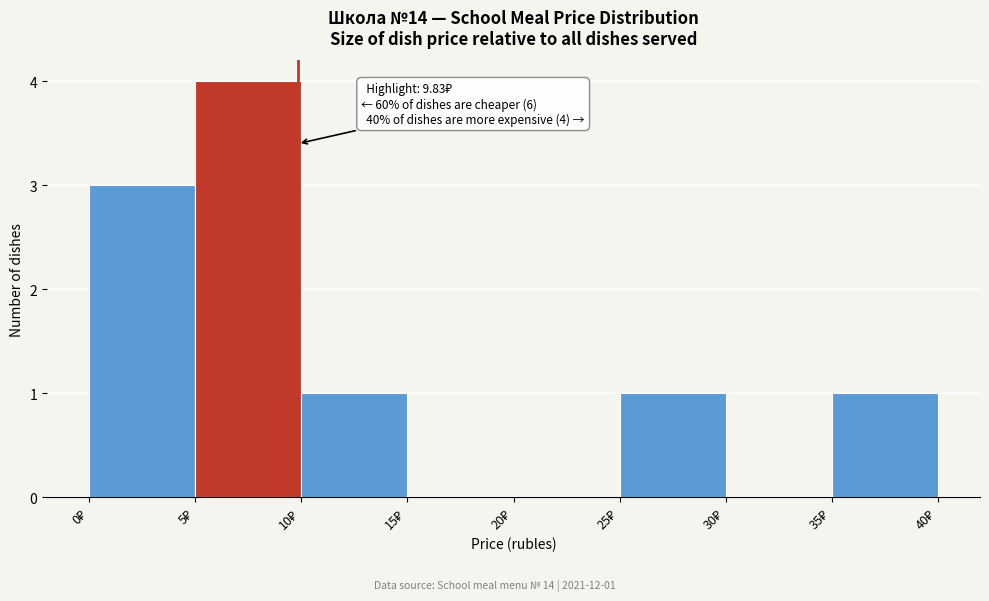

Over which range of the x-axis is the bar tallest?

5 to 10